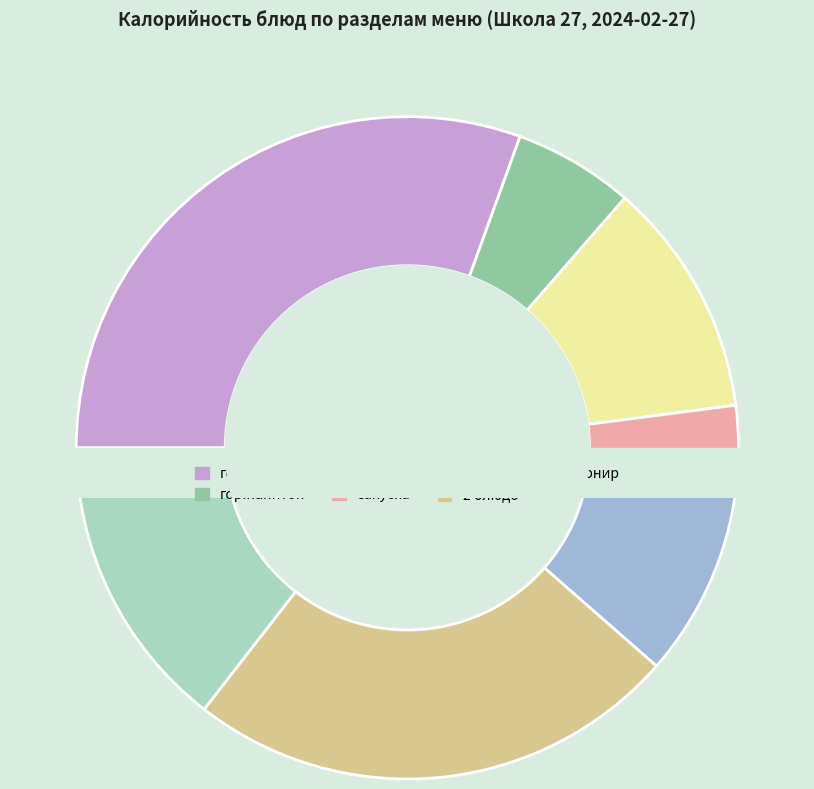

True or false: гарнир accounts for 14% of the total.

True